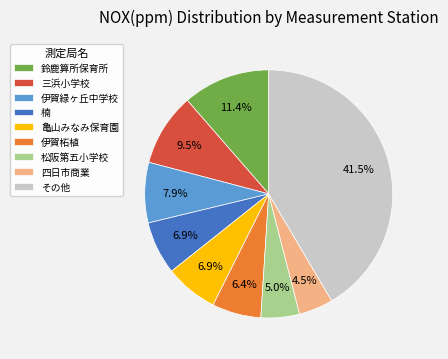

What is the largest slice in the pie chart?

その他